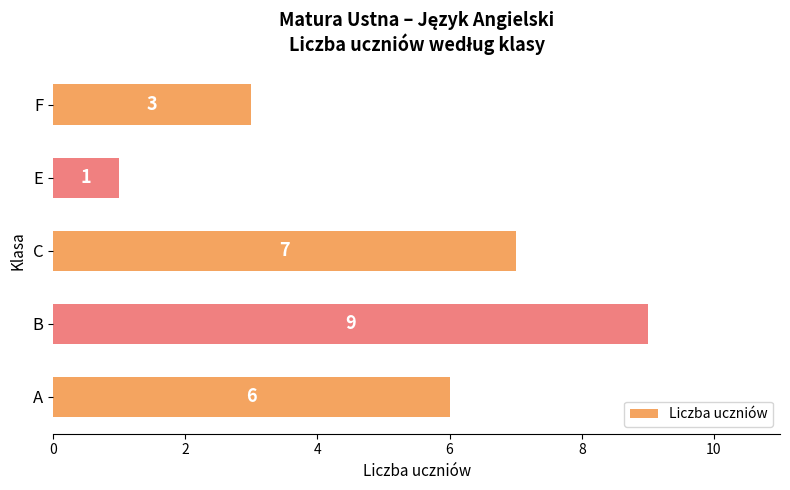

Does the chart contain any negative values?

No